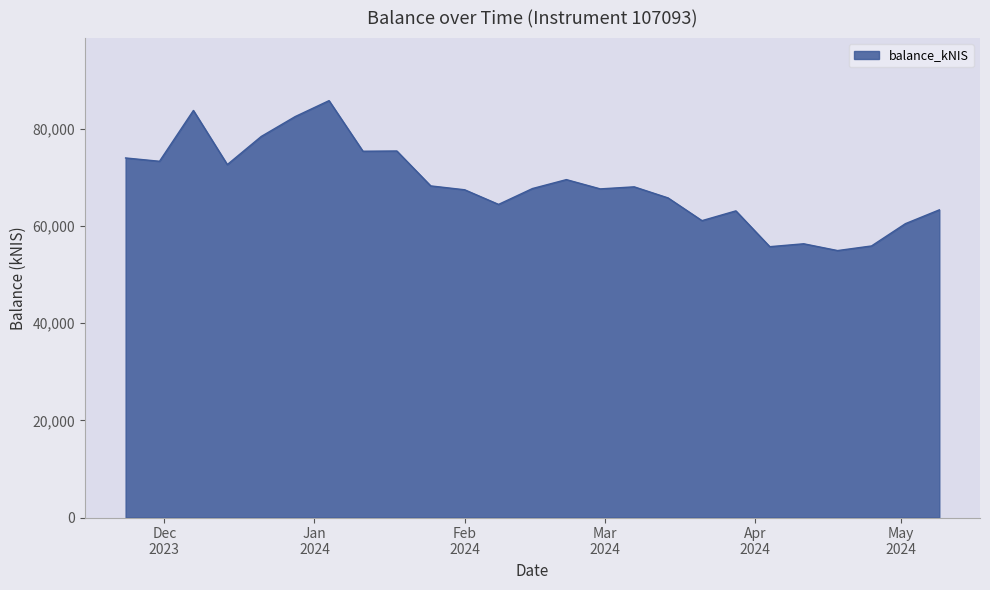

What is the smallest value displayed?

54969.1